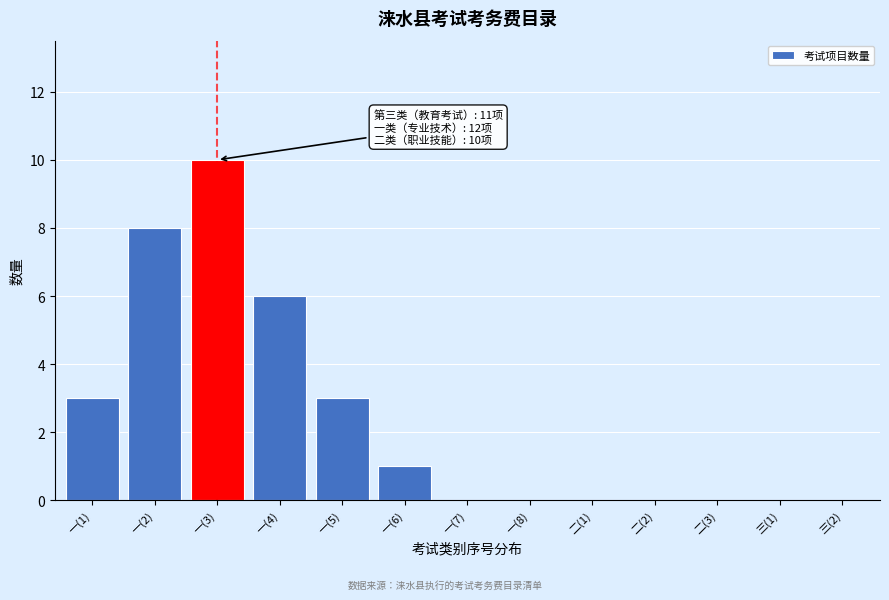

Reading left to right, what are all the values shown in this chart?

一(1)=3	一(2)=8	一(3)=10	一(4)=6	一(5)=3	一(6)=1	一(7)=0	一(8)=0	二(1)=0	二(2)=0	二(3)=0	三(1)=0	三(2)=0